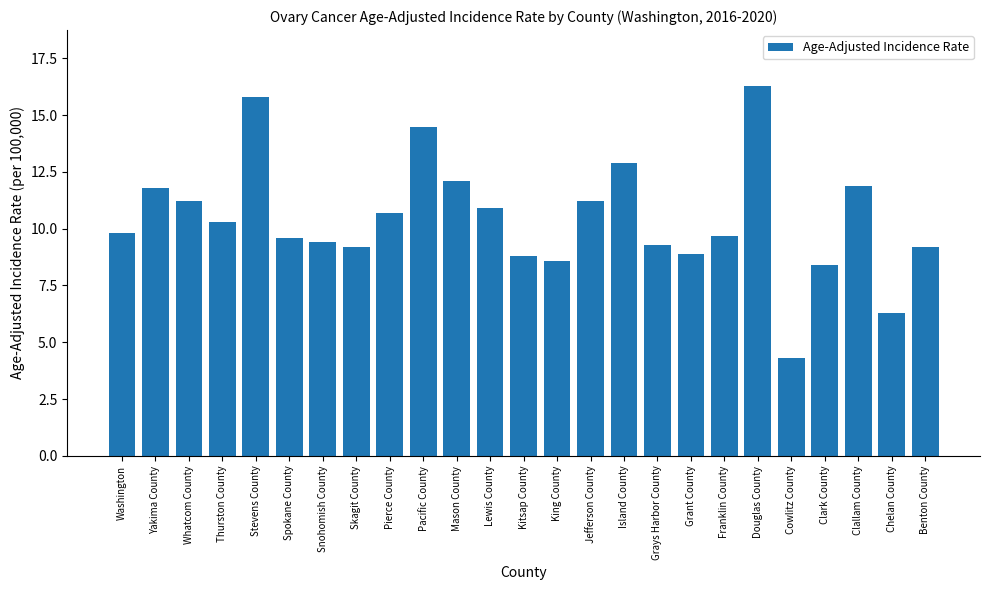

What is the maximum value shown in the chart?

16.3